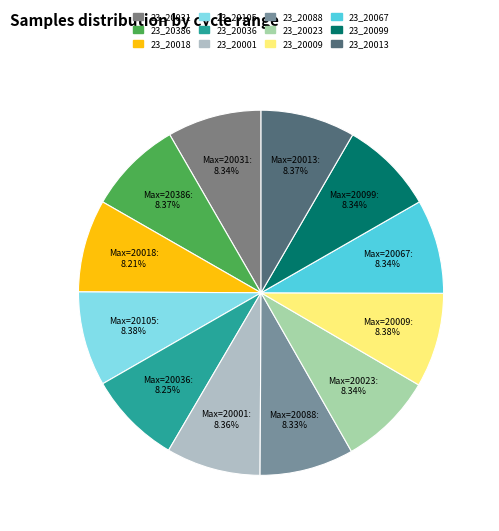

Is 23_20036 the majority of the pie?

No